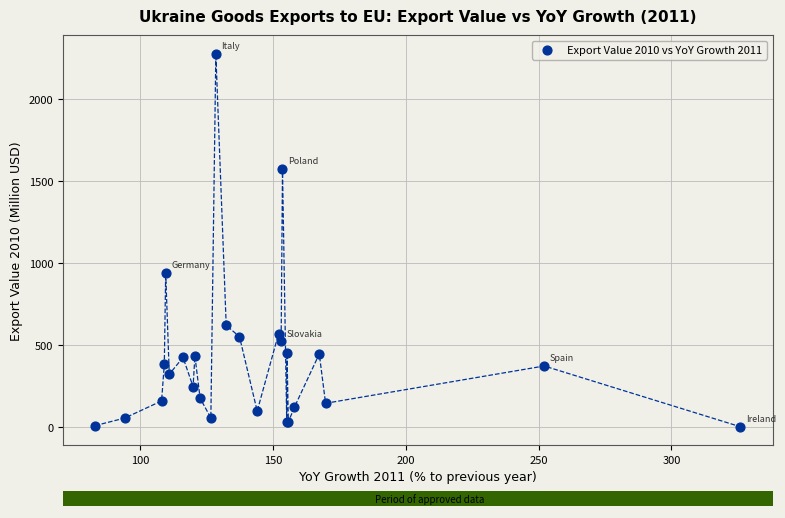

What Y value in the scatter plot is closest to 1139?

940.6